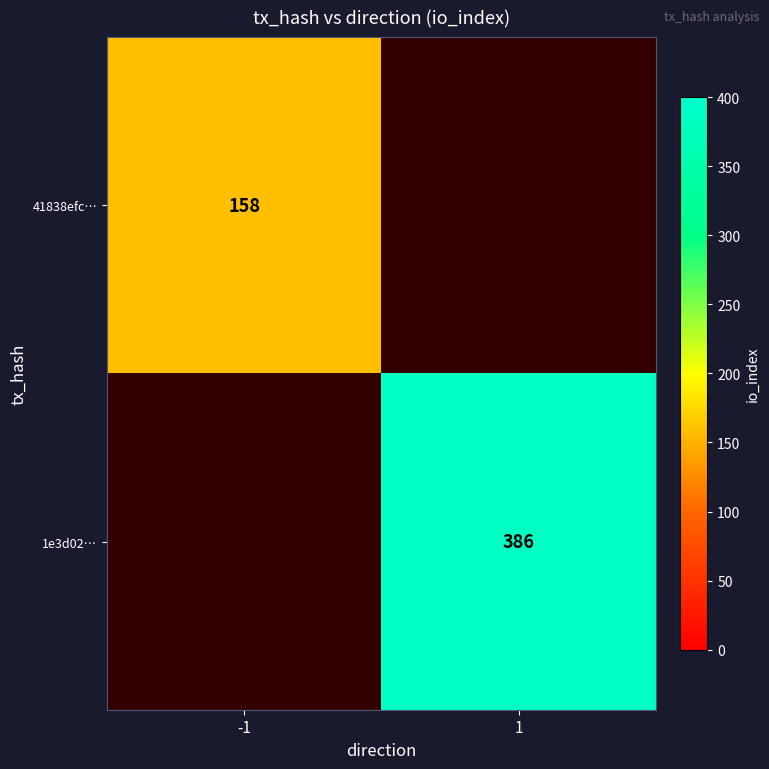

The value of 1e3d02… at 1 is 386. True or false?

True